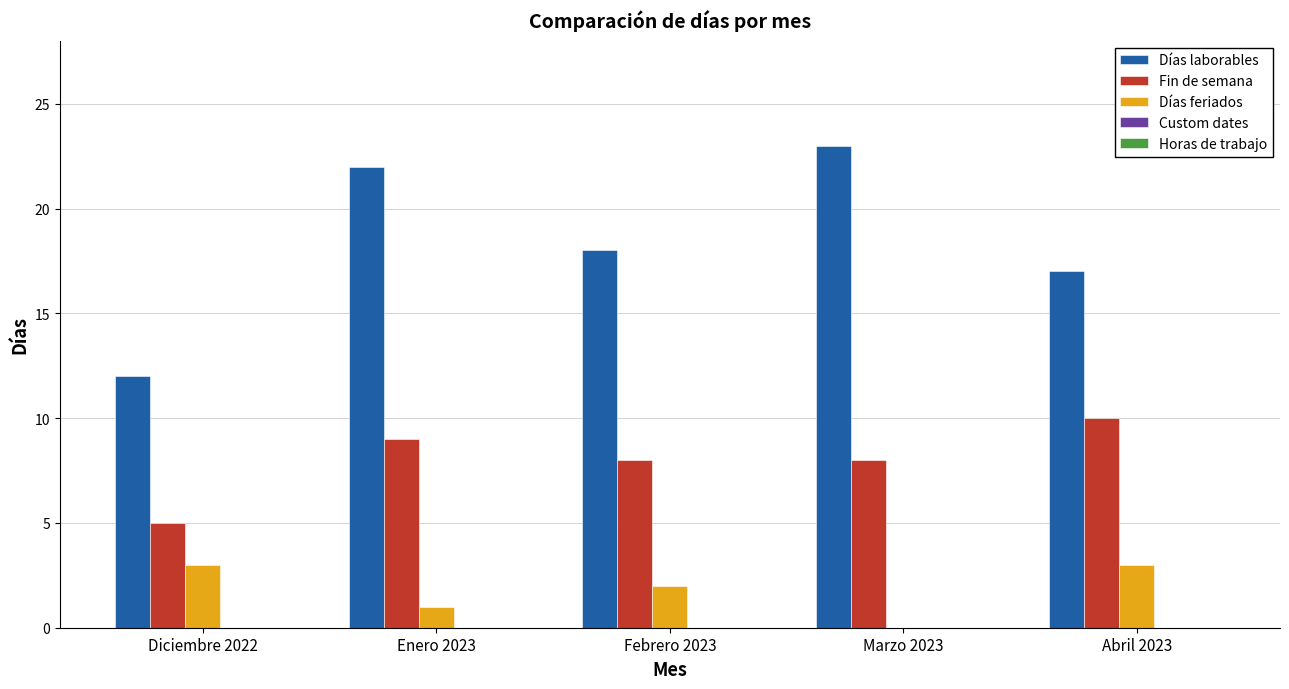

True or false: Días feriados has a value of 1 at Febrero 2023.

False